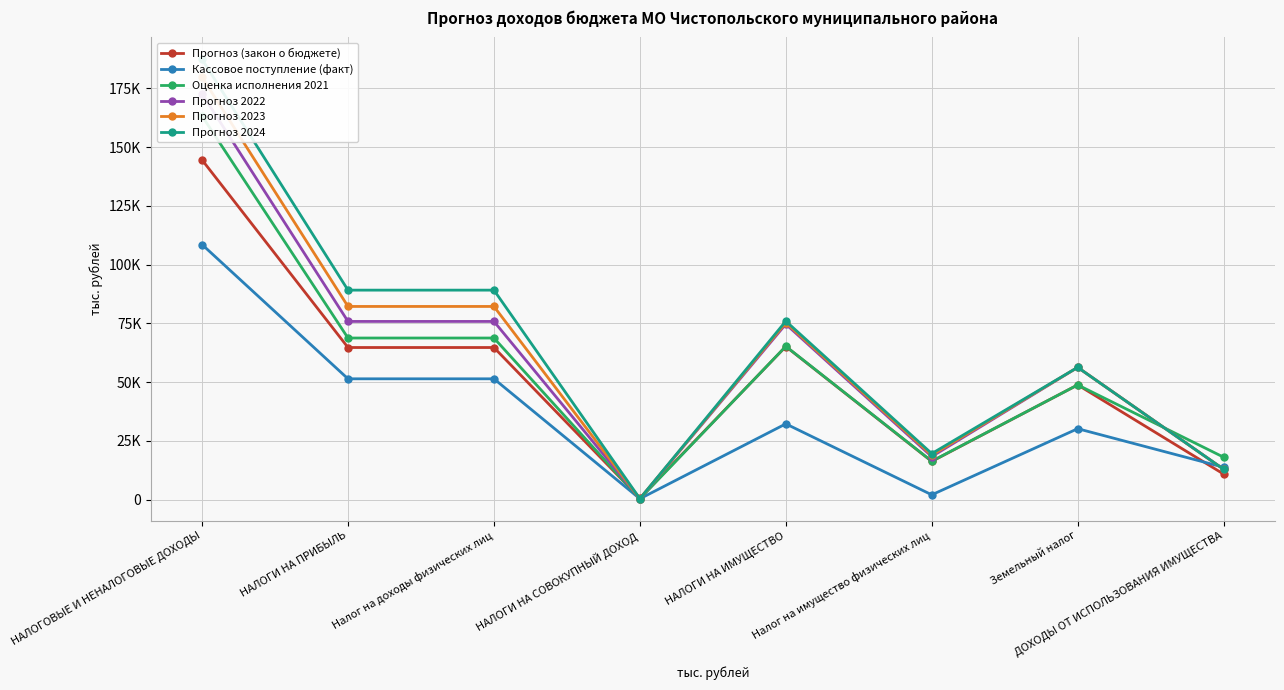

At which category is the sum across all series the highest?

НАЛОГОВЫЕ И НЕНАЛОГОВЫЕ ДОХОДЫ